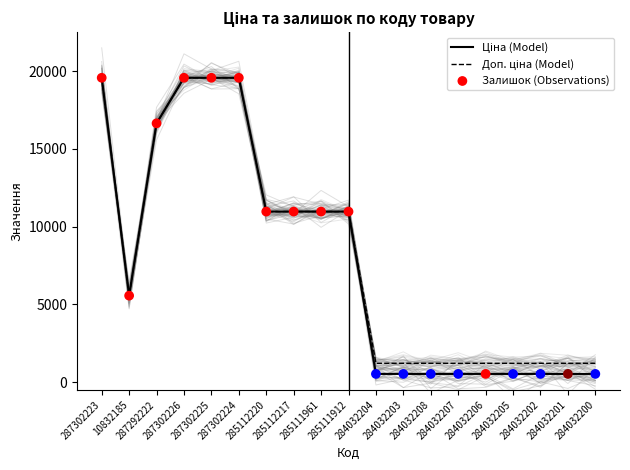

Which series contains the highest Y value?

Ціна (Model)